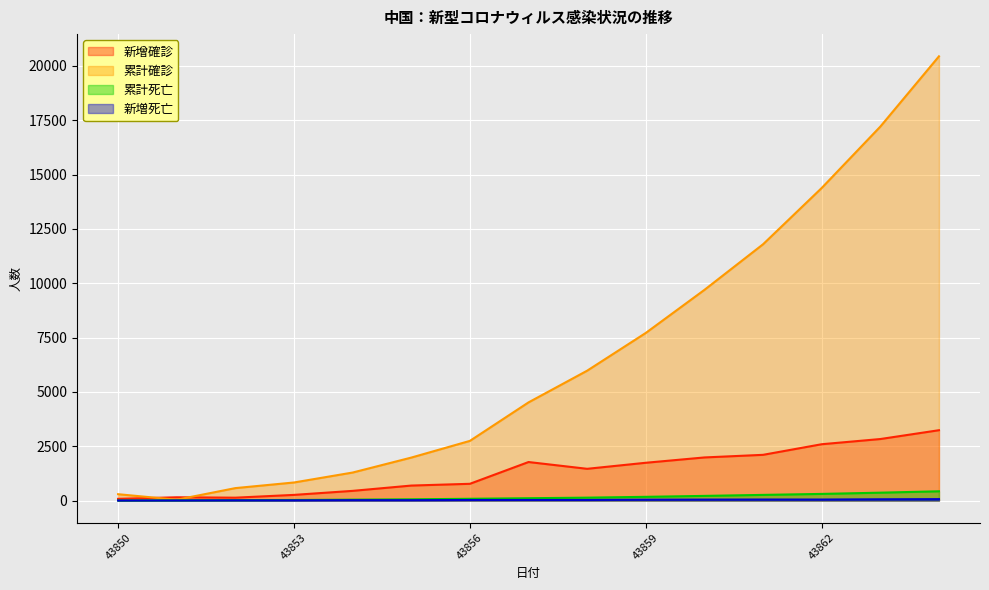

Which series has the largest range (max minus min)?

累計確診